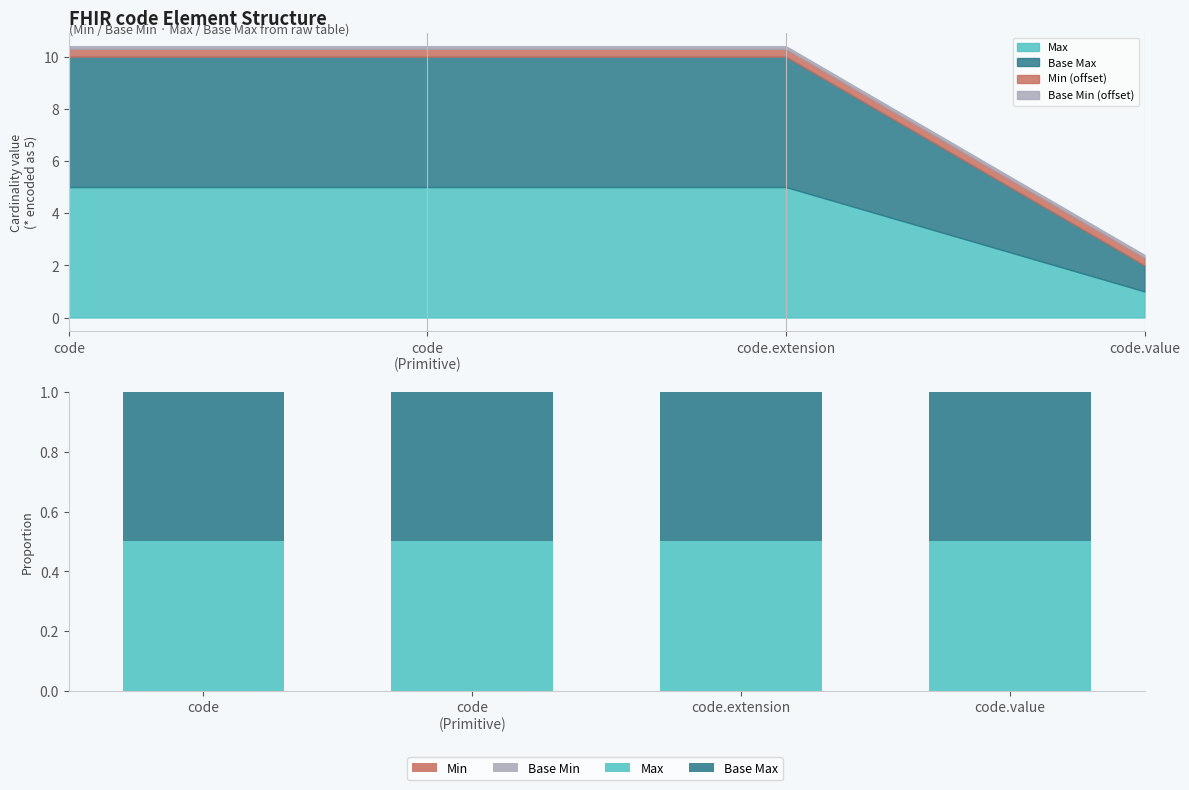

Which label corresponds to the smallest value in the chart?

code